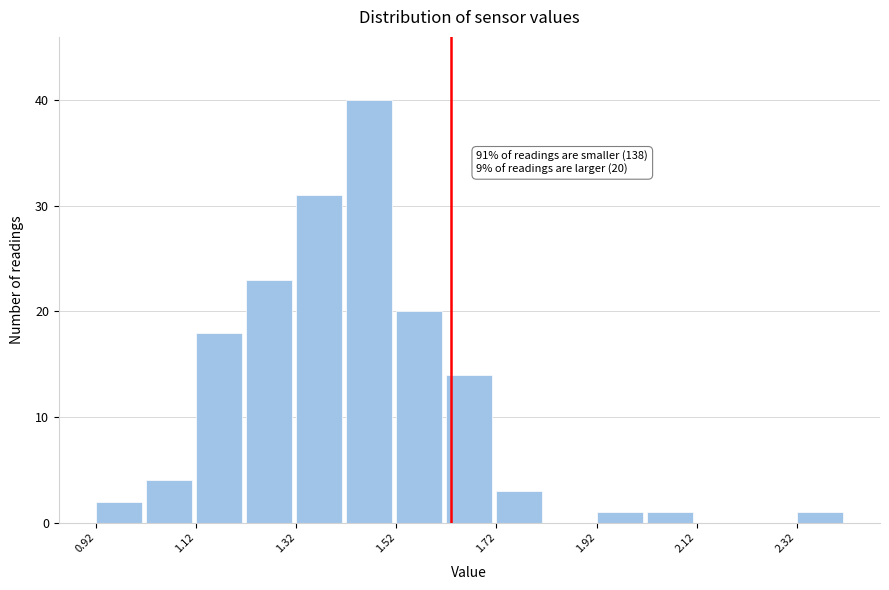

Over which range of the x-axis is the bar tallest?

1.42 to 1.52